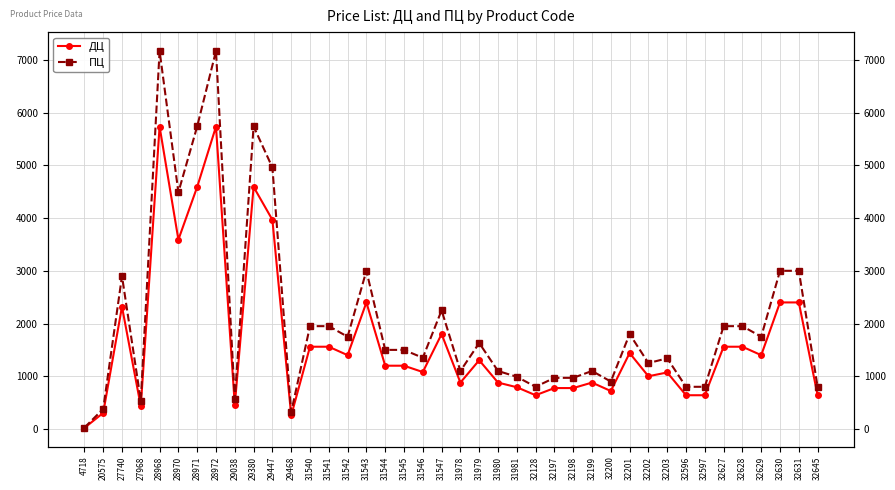

Is it true that ПЦ equals 41 at 4718?

False